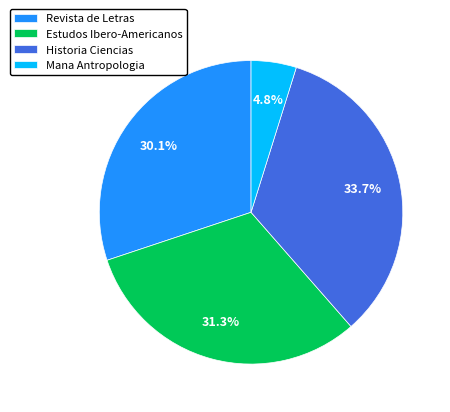

What percentage is NOT represented by Estudos Ibero-Americanos?

68.7%